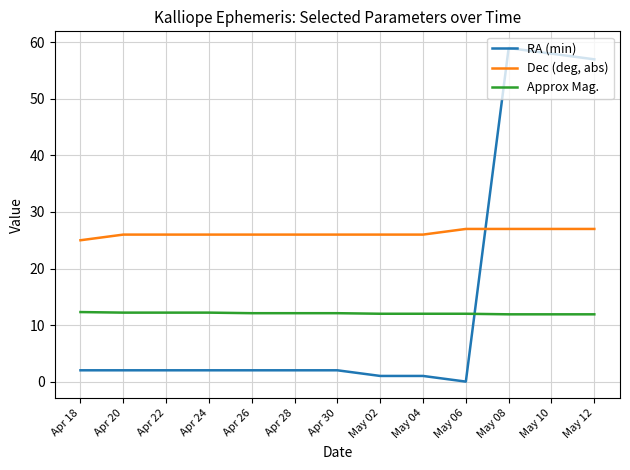

Rank the series by their average value, from lowest to highest.

Approx Mag., RA (min), Dec (deg, abs)